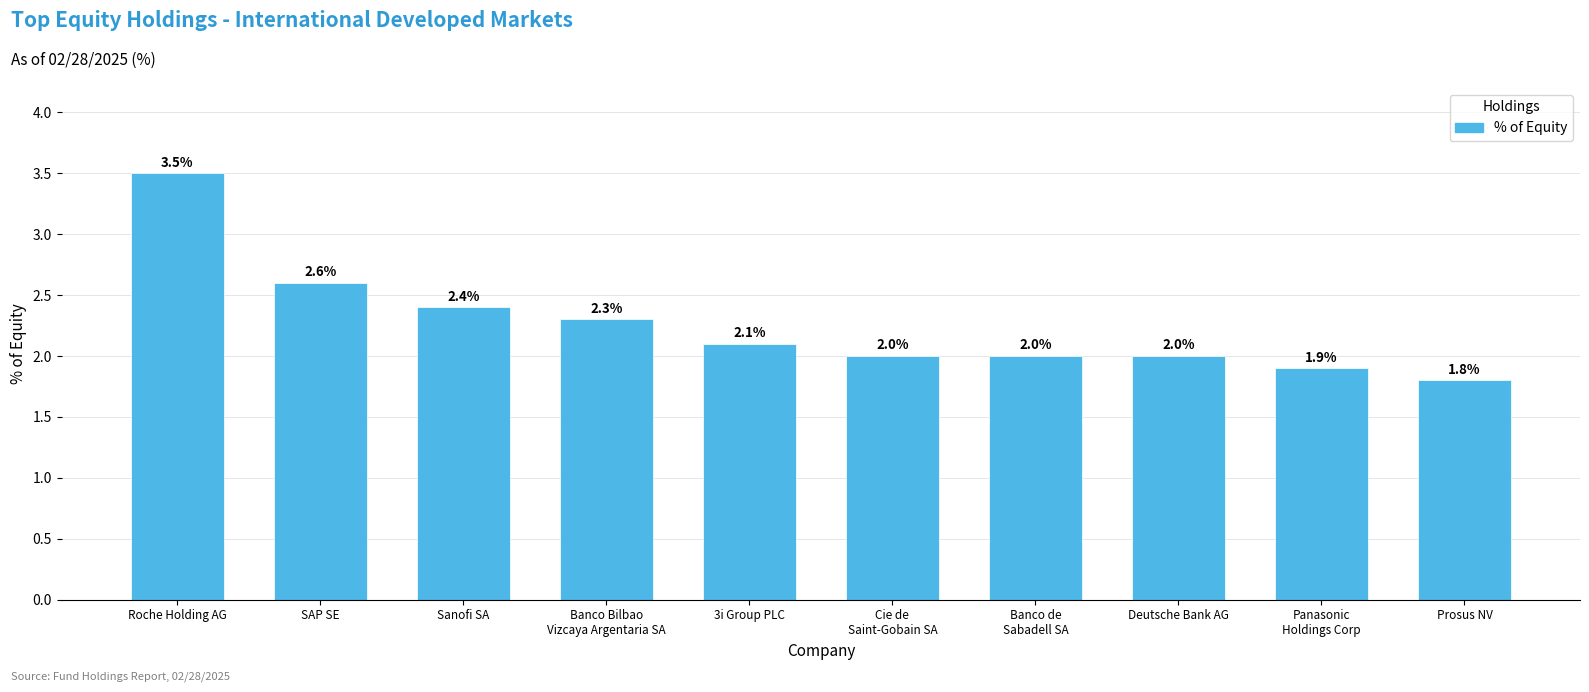

Reading left to right, list all the values displayed in this chart.

Roche Holding AG=3.5	SAP SE=2.6	Sanofi SA=2.4	Banco Bilbao
Vizcaya Argentaria SA=2.3	3i Group PLC=2.1	Cie de
Saint-Gobain SA=2.0	Banco de
Sabadell SA=2.0	Deutsche Bank AG=2.0	Panasonic
Holdings Corp=1.9	Prosus NV=1.8